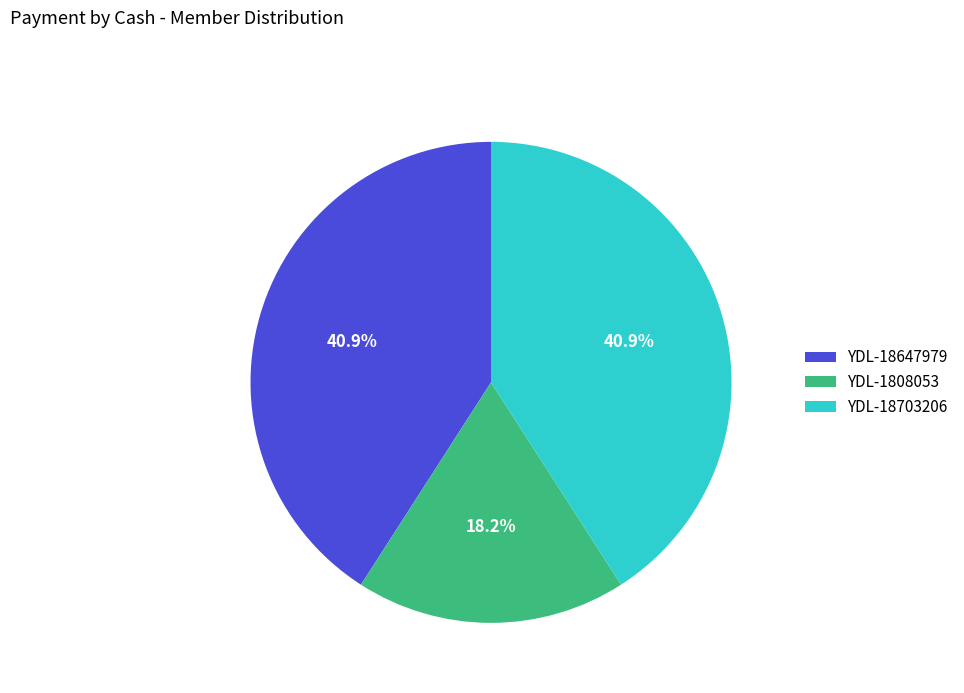

Which category has the smallest portion of the pie?

YDL-1808053